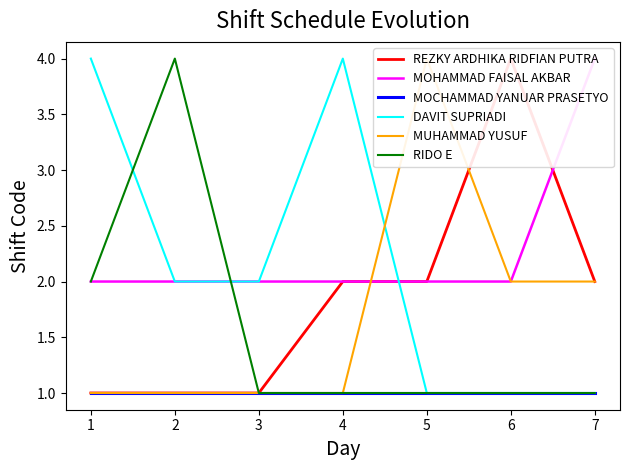

What is the maximum value shown in the chart?

4